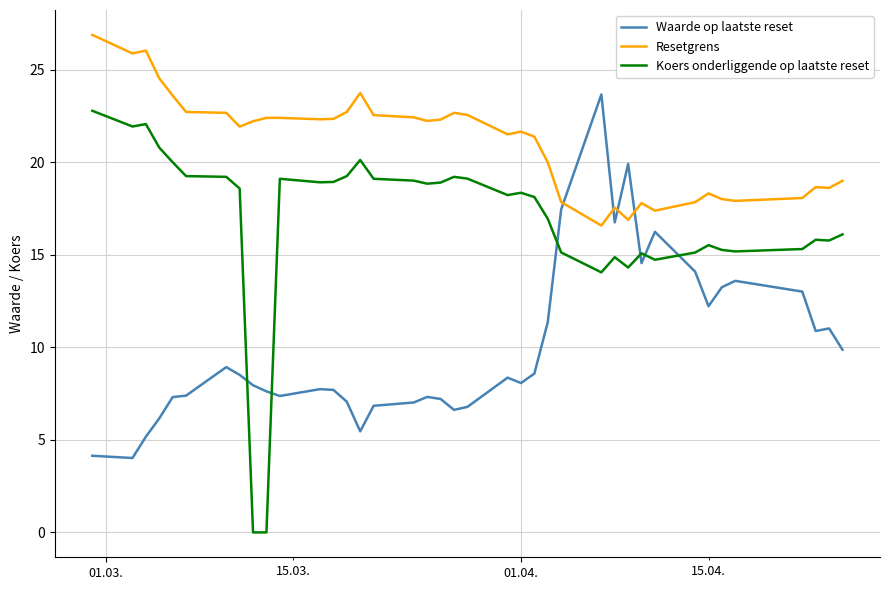

What is the difference between the second highest and second lowest values in the Koers onderliggende op laatste reset series?

22.1